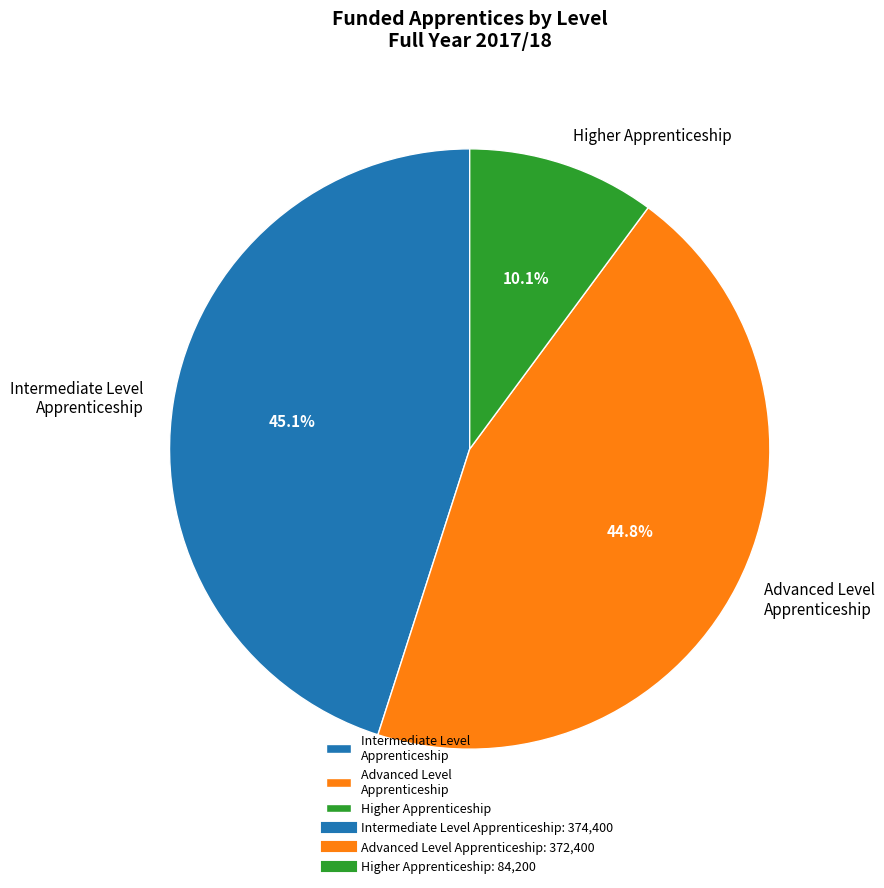

Between Intermediate Level Apprenticeship and Higher Apprenticeship, which is larger?

Intermediate Level Apprenticeship